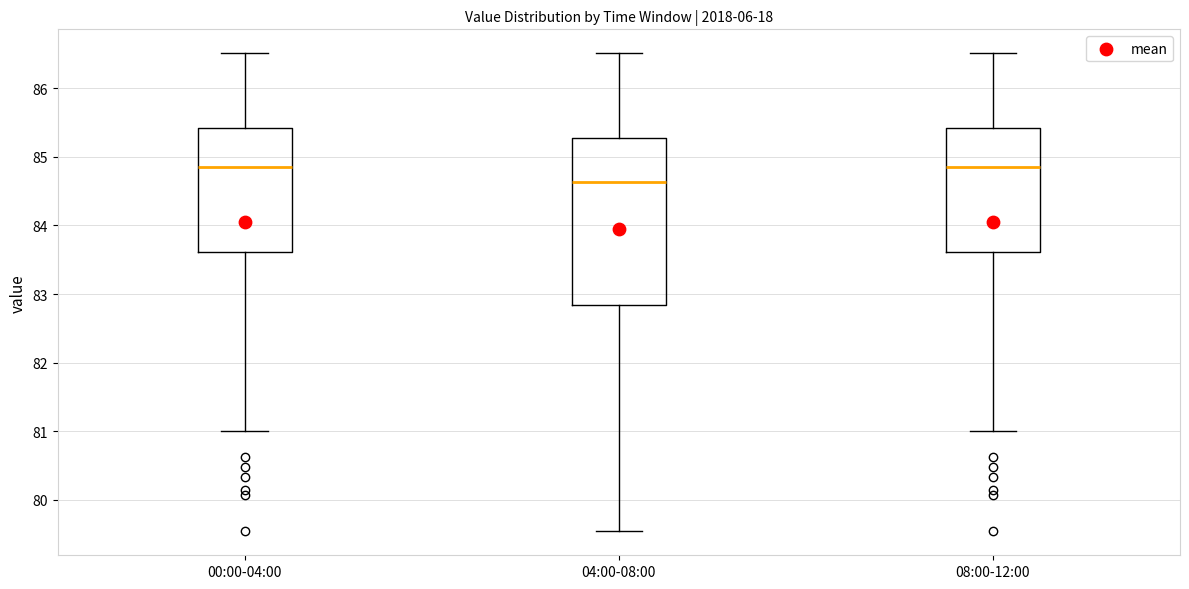

Reading left to right, transcribe this box plot: for each box, give where its median line is, the range the box spans, and where its two whiskers end, as read against the y-axis. The values are not printed on the chart, so give them approximately, as read against the axis.

00:00-04:00: median 84.8, box 83.6 to 85.4, whiskers 81.0 to 86.5
04:00-08:00: median 84.6, box 82.8 to 85.3, whiskers 79.5 to 86.5
08:00-12:00: median 84.8, box 83.6 to 85.4, whiskers 81.0 to 86.5